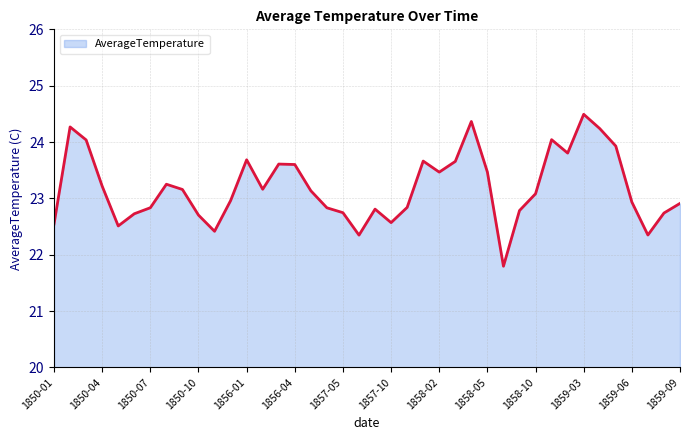

What is the difference between the maximum and minimum values?

2.7